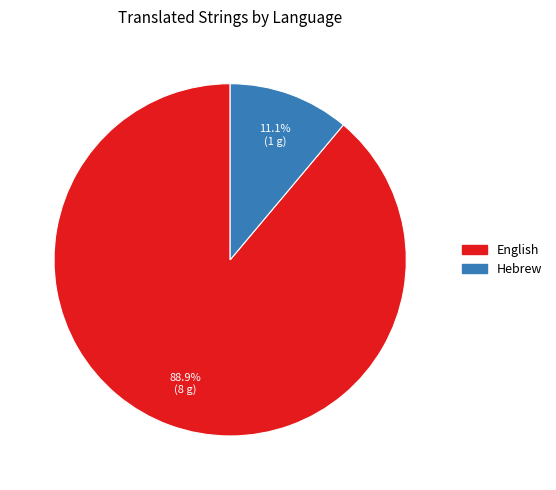

To the nearest percent, what portion does English represent?

89%